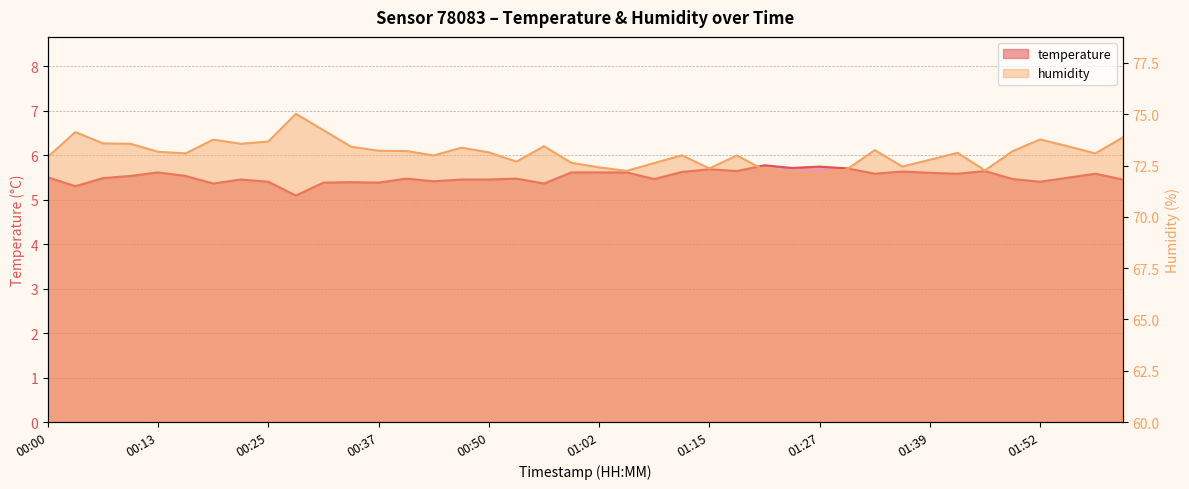

What is the total value across all series at 01:39?

78.4